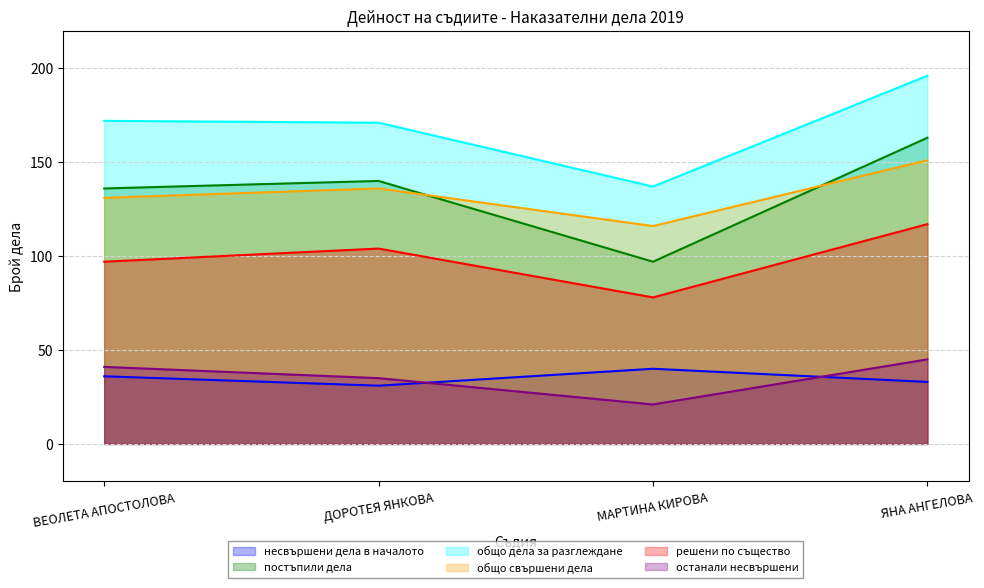

Is it true that общо свършени дела equals 116 at МАРТИНА КИРОВА?

True